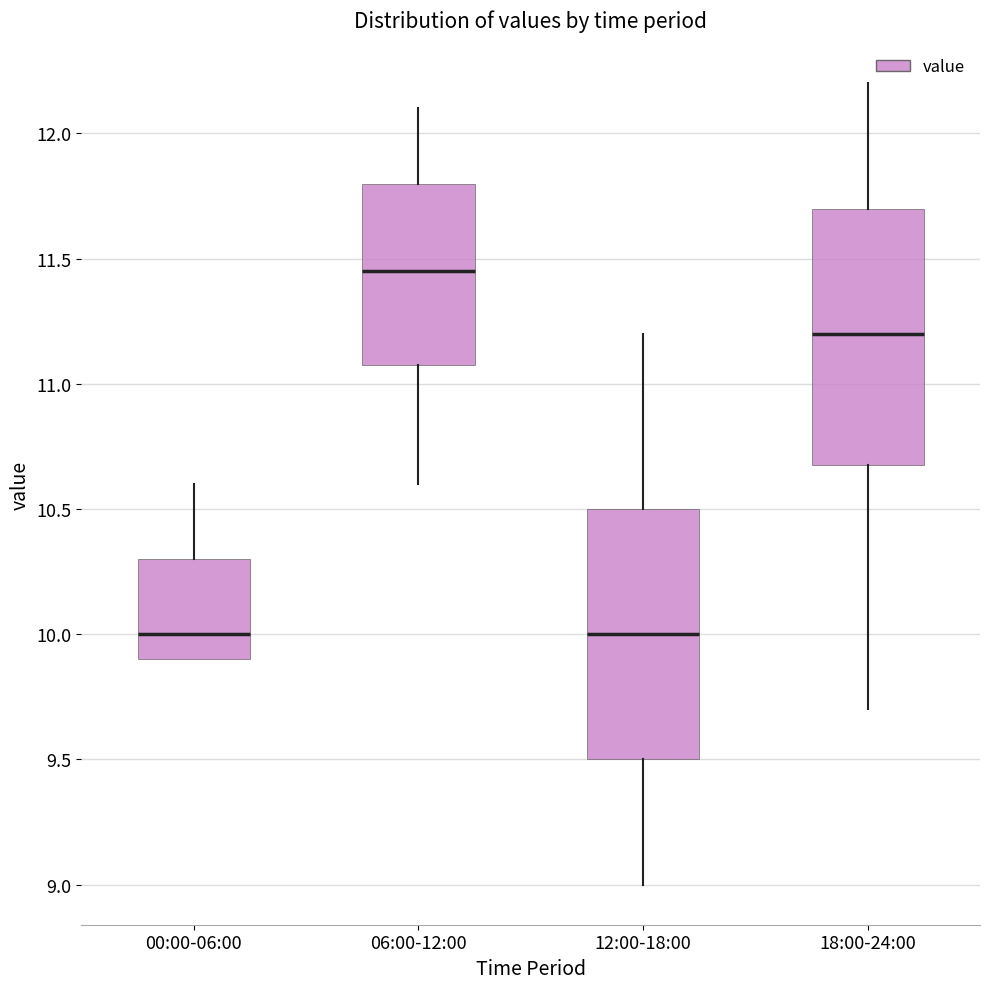

Where is the lower edge of the box for 00:00-06:00 on the y-axis? The values are not printed on the chart, so give them approximately, as read against the axis.

9.90